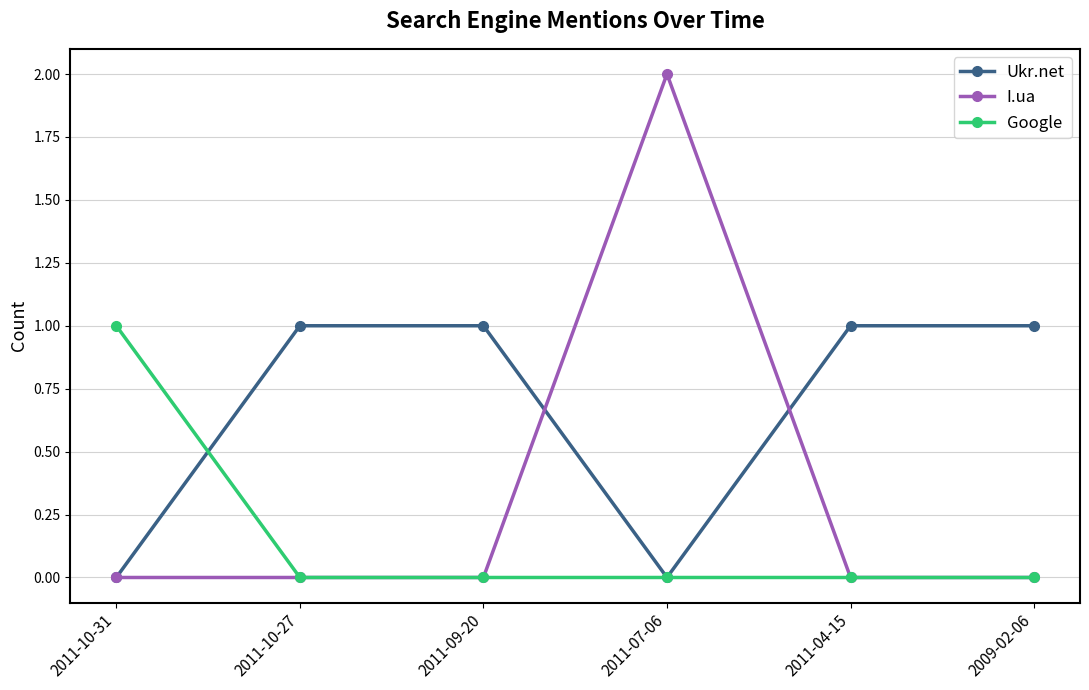

At which label does Google reach its peak?

2011-10-31